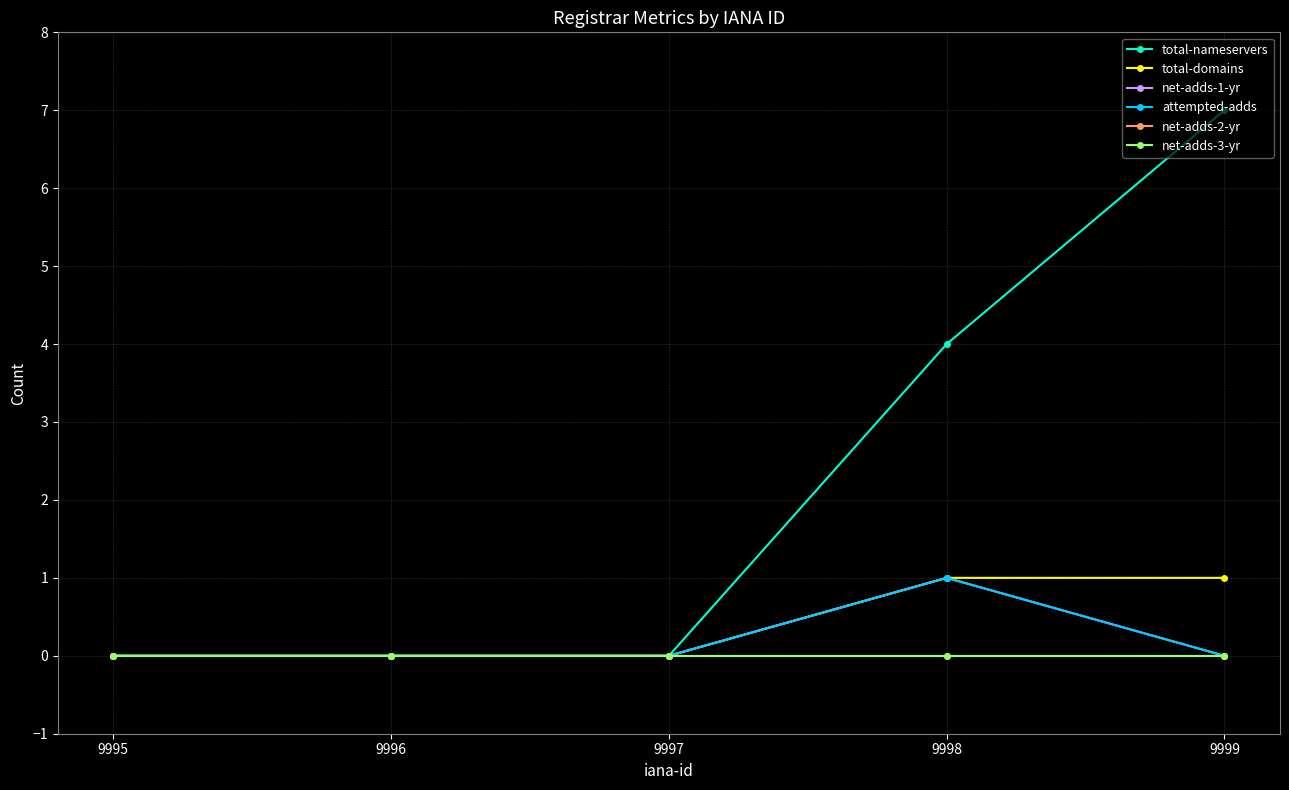

How many lines are shown in the chart?

6